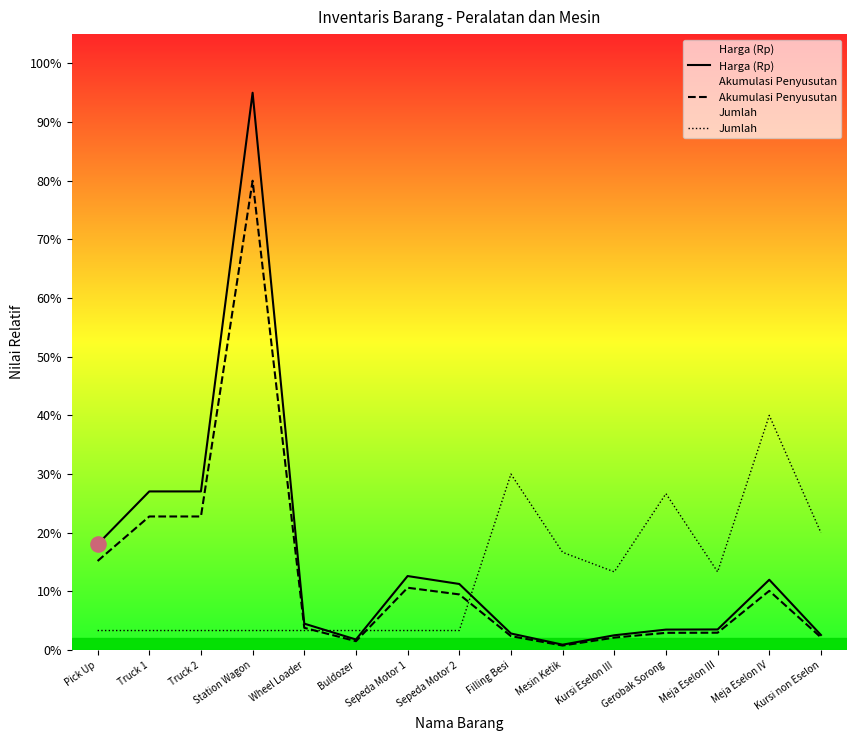

At which category is the sum across all series the highest?

Station Wagon